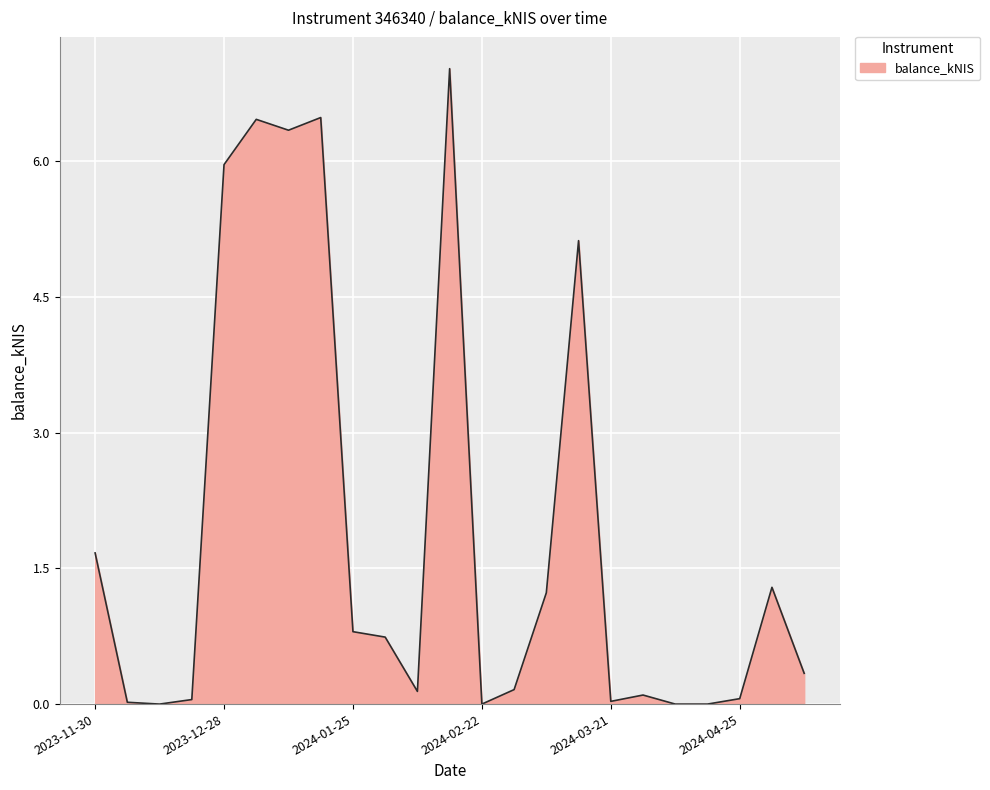

What is the greatest value displayed?

7.0